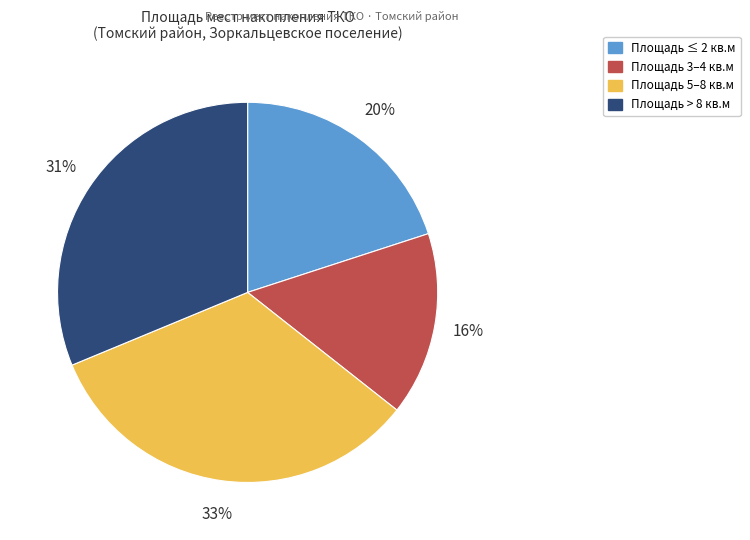

Is there any slice that represents more than half of the pie?

No